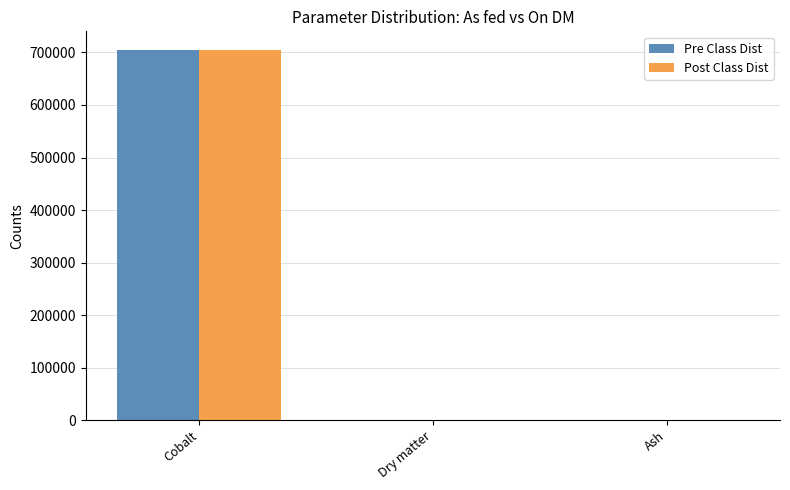

Which category has the highest value in the Pre Class Dist series?

Cobalt